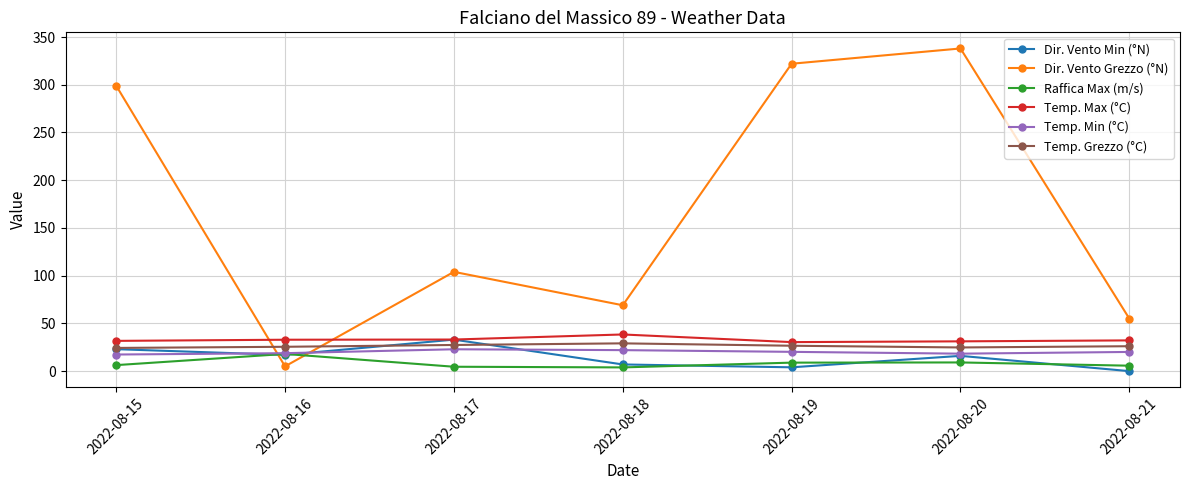

What is the sum of all Dir. Vento Min (°N) values?

100.0